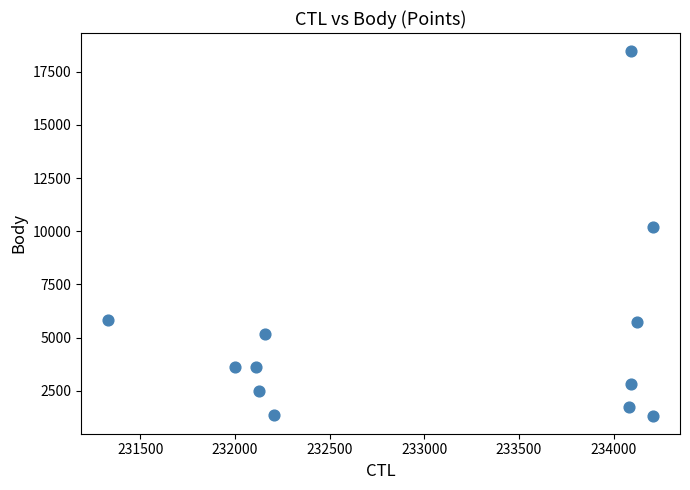

What Y value in the scatter plot is closest to 9901?

10212